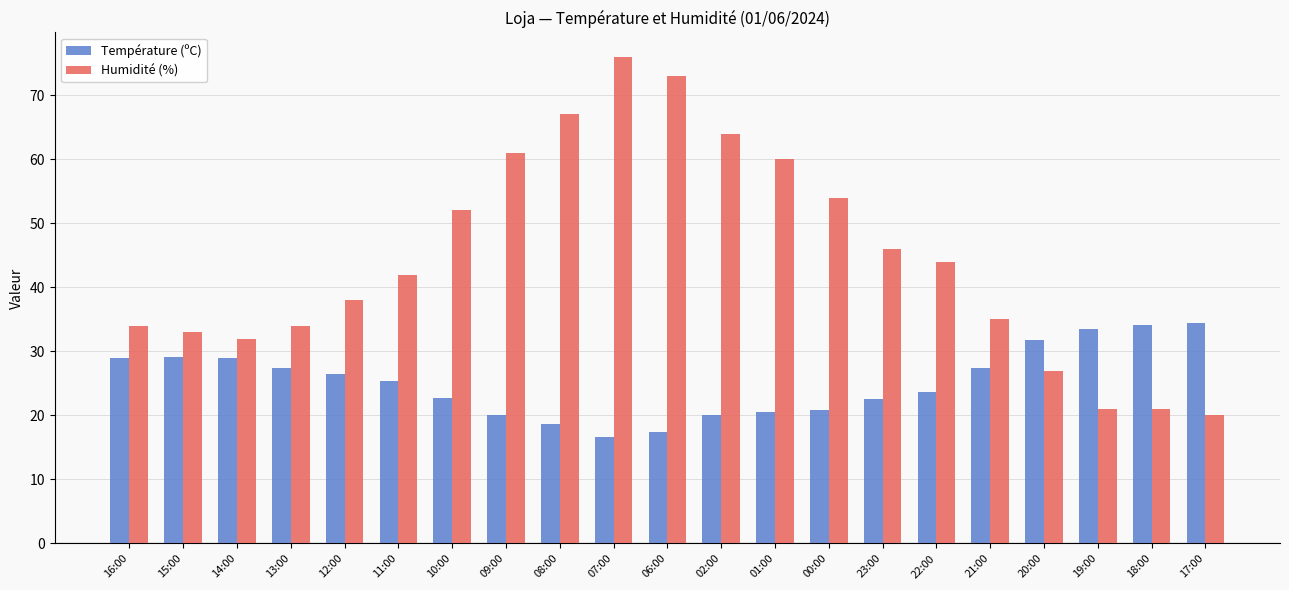

Where is Humidité (%) nearest to the value 48?

23:00